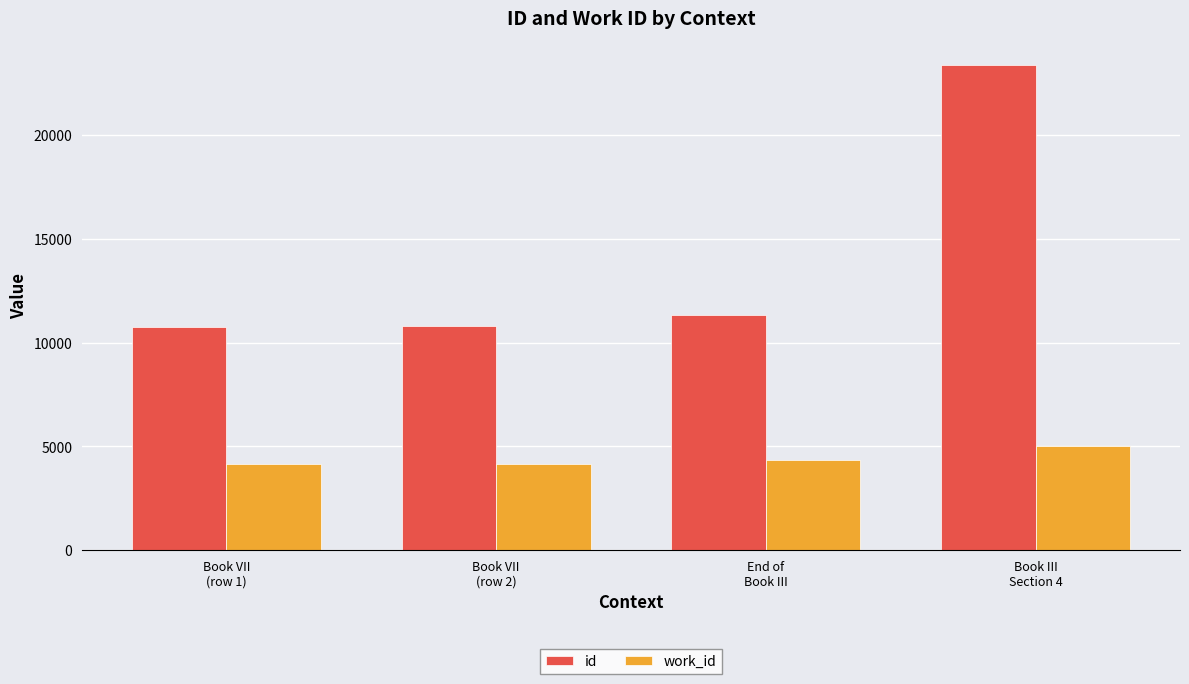

What position from the right is End of
Book III?

2